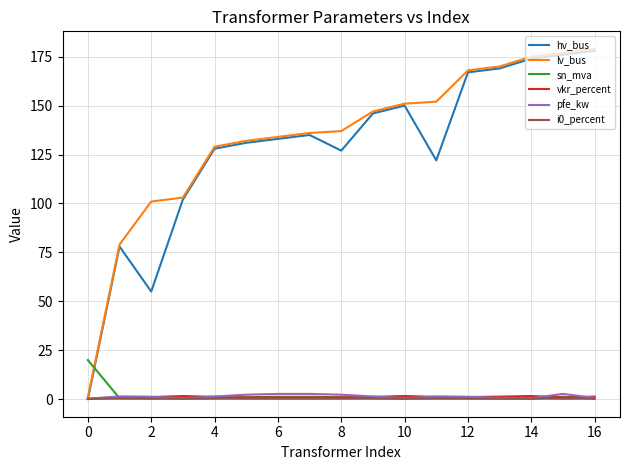

Does the chart display data point markers on the line(s)?

No